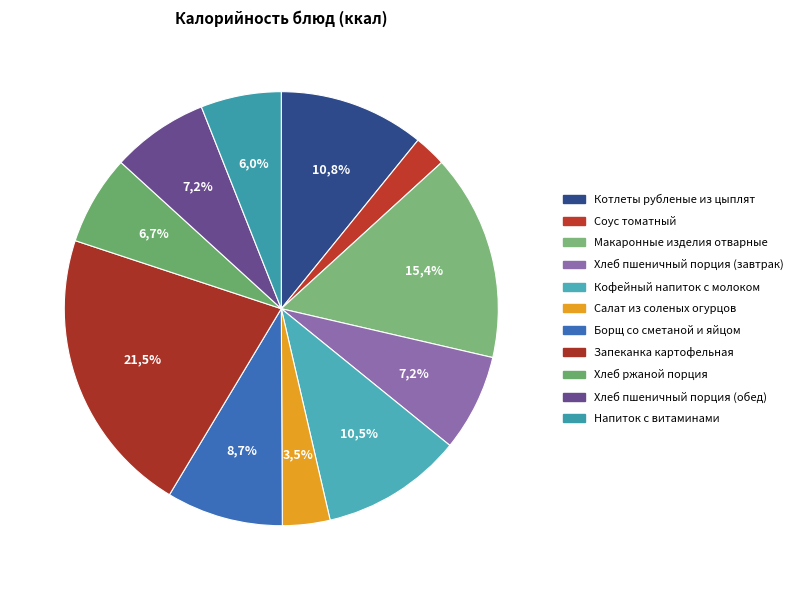

To the nearest percent, what percentage of the pie is Хлеб ржаной порция?

7%